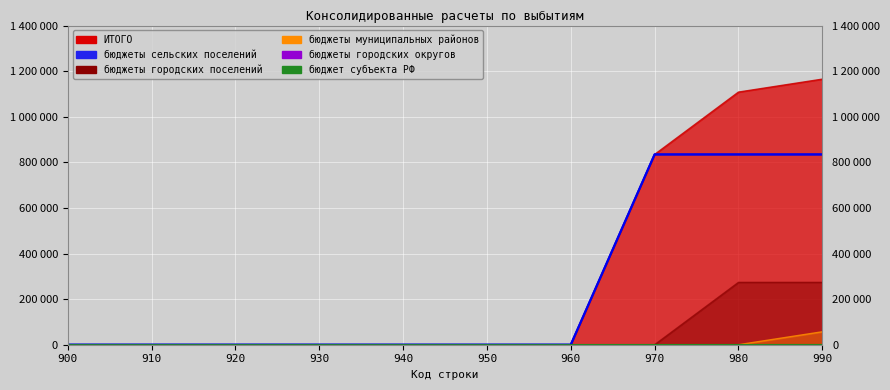

The бюджеты муниципальных районов series shows 0.0 at 920. True or false?

True